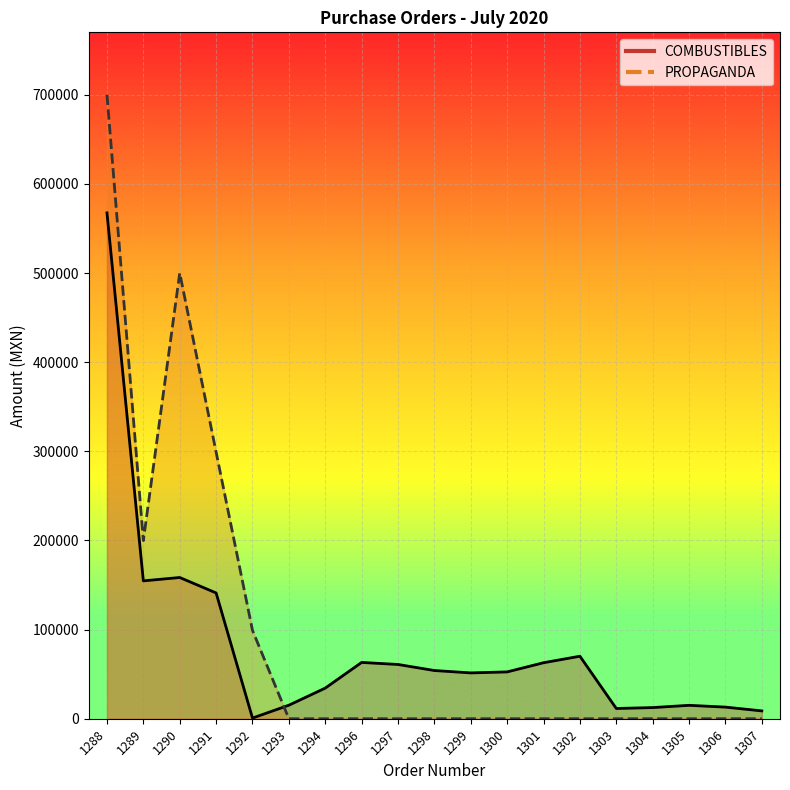

At which category is the sum across all series the highest?

1288